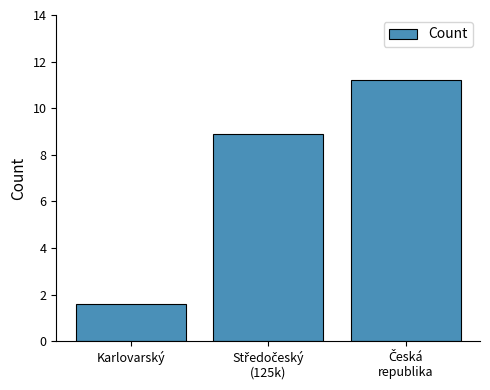

What is the label of the 1st bar from the left?

Karlovarský